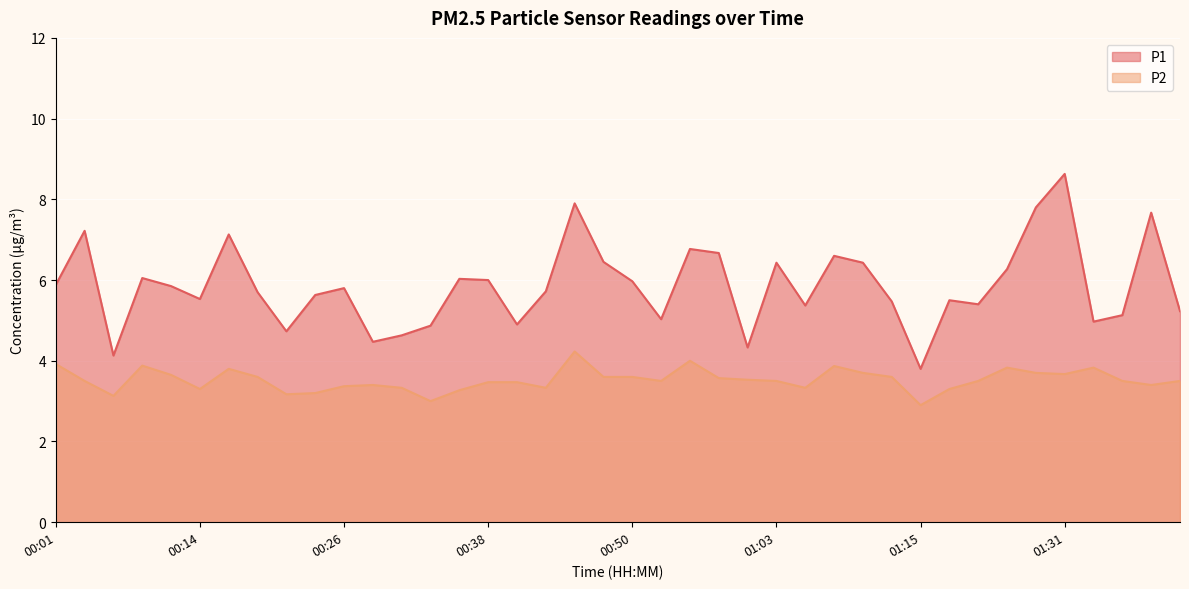

What position from the left is 01:26?

34